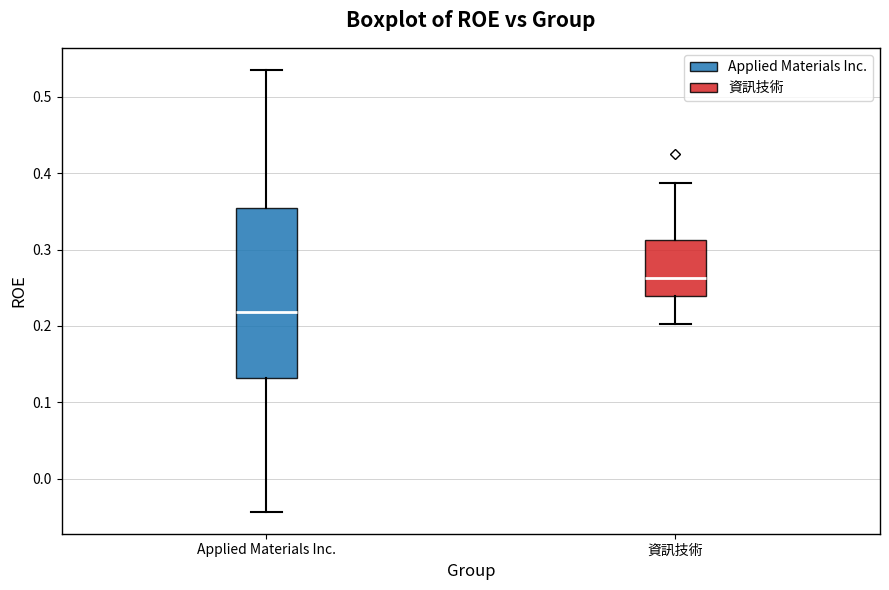

Which box has the lowest median line?

Applied Materials Inc.